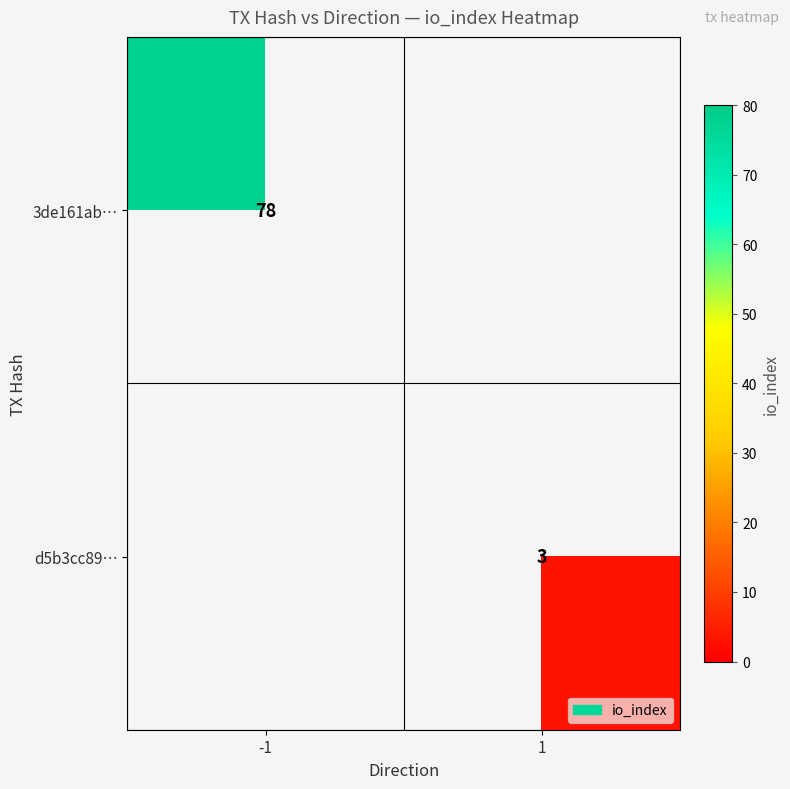

True or false: d5b3cc89… has a value of 3 at 1.

True